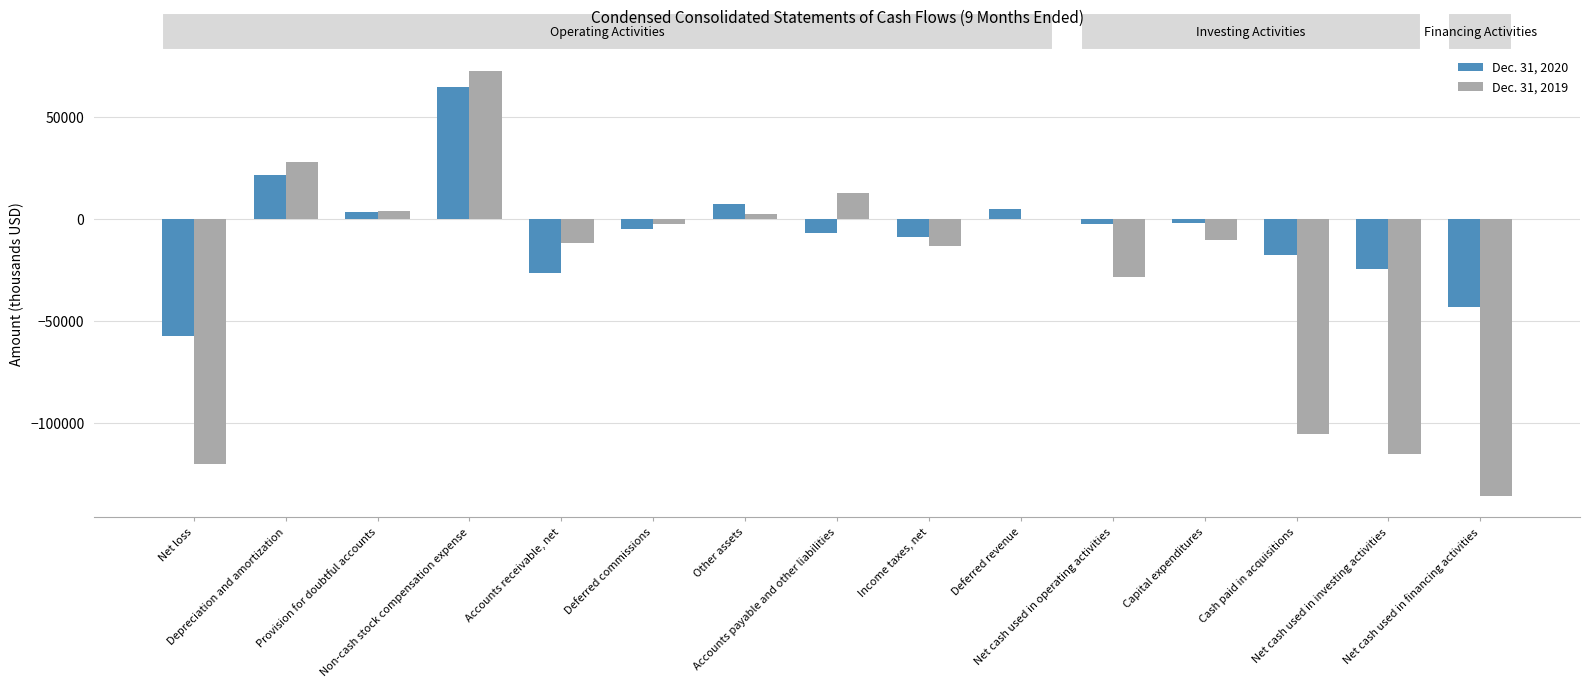

What is the sum of the Dec. 31, 2019 values at Non-cash stock compensation expense and Accounts receivable, net?

60428